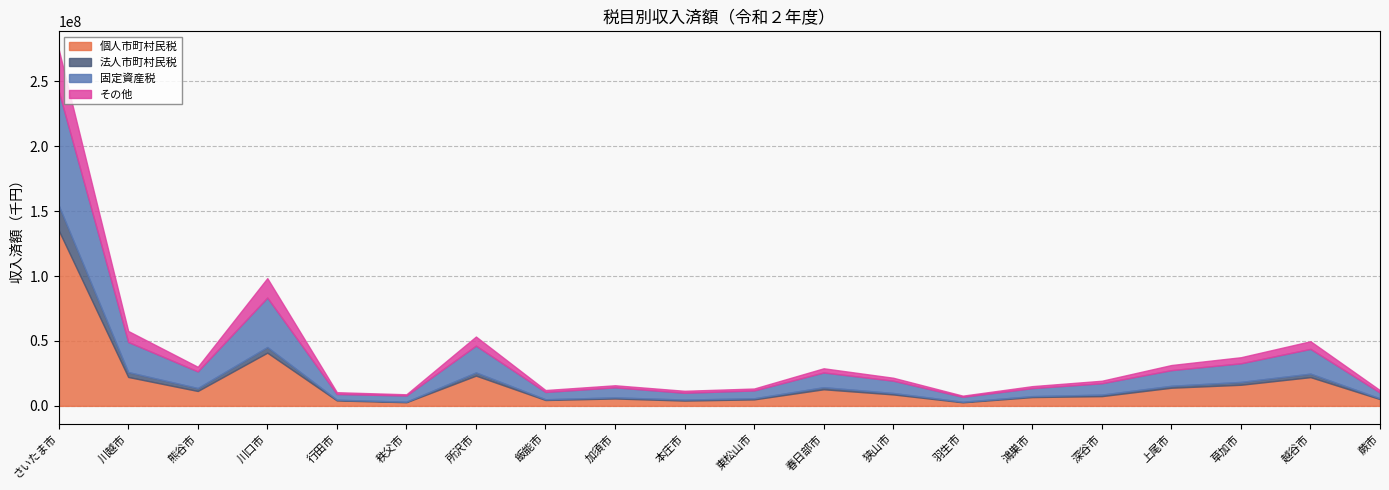

Rank the categories by その他 value from highest to lowest.

さいたま市, 川口市, 川越市, 所沢市, 越谷市, 草加市, 上尾市, 熊谷市, 春日部市, 狭山市, 深谷市, 蕨市, 加須市, 鴻巣市, 本庄市, 飯能市, 東松山市, 行田市, 秩父市, 羽生市